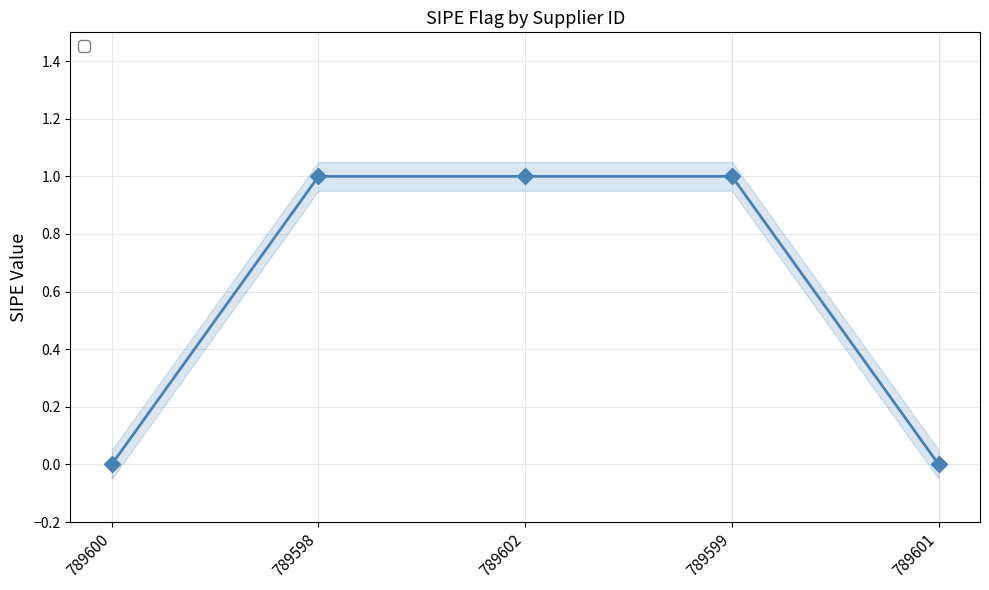

At which category does the chart reach its minimum across all series?

789600